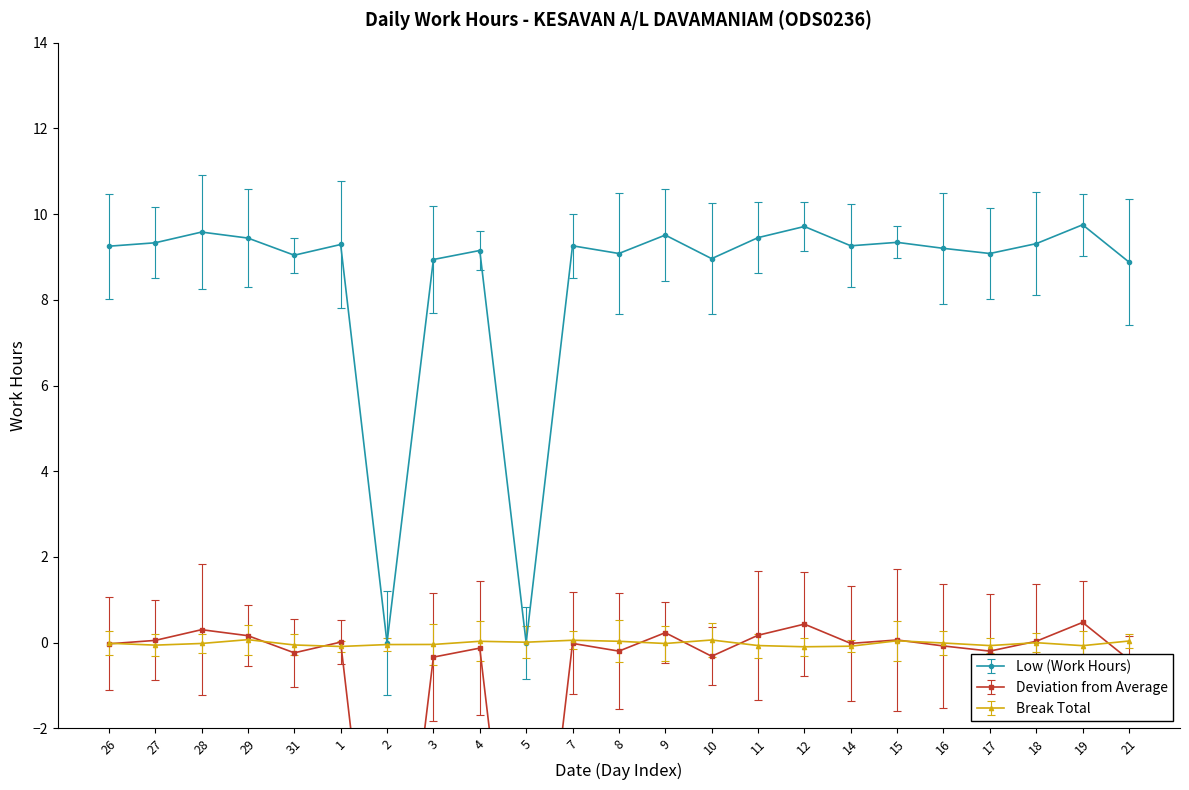

Reading left to right, extract all data points from this chart.

9.2	9.3	9.6	9.4	9.0	9.3	0.0	8.9	9.2	0.0	9.3	9.1	9.5	9.0	9.4	9.7	9.3	9.3	9.2	9.1	9.3	9.8	8.9